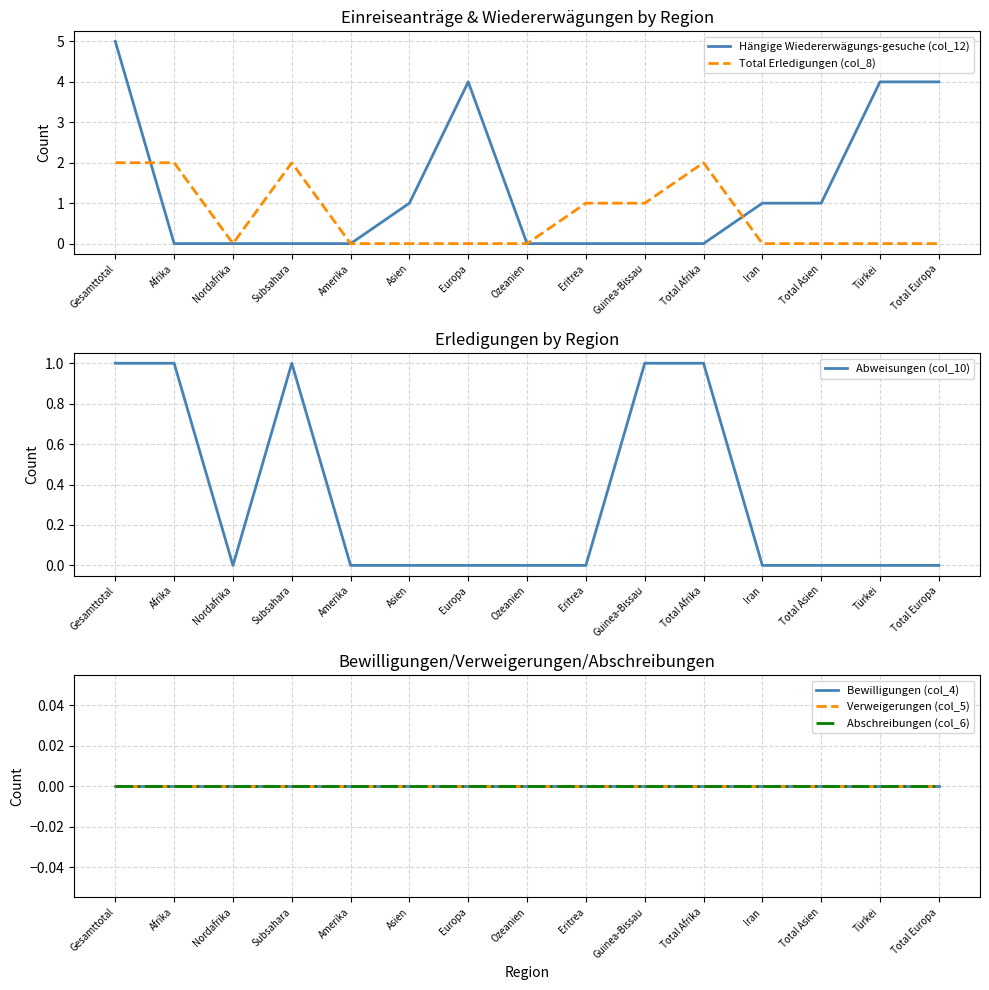

What position from the right is Europa?

9